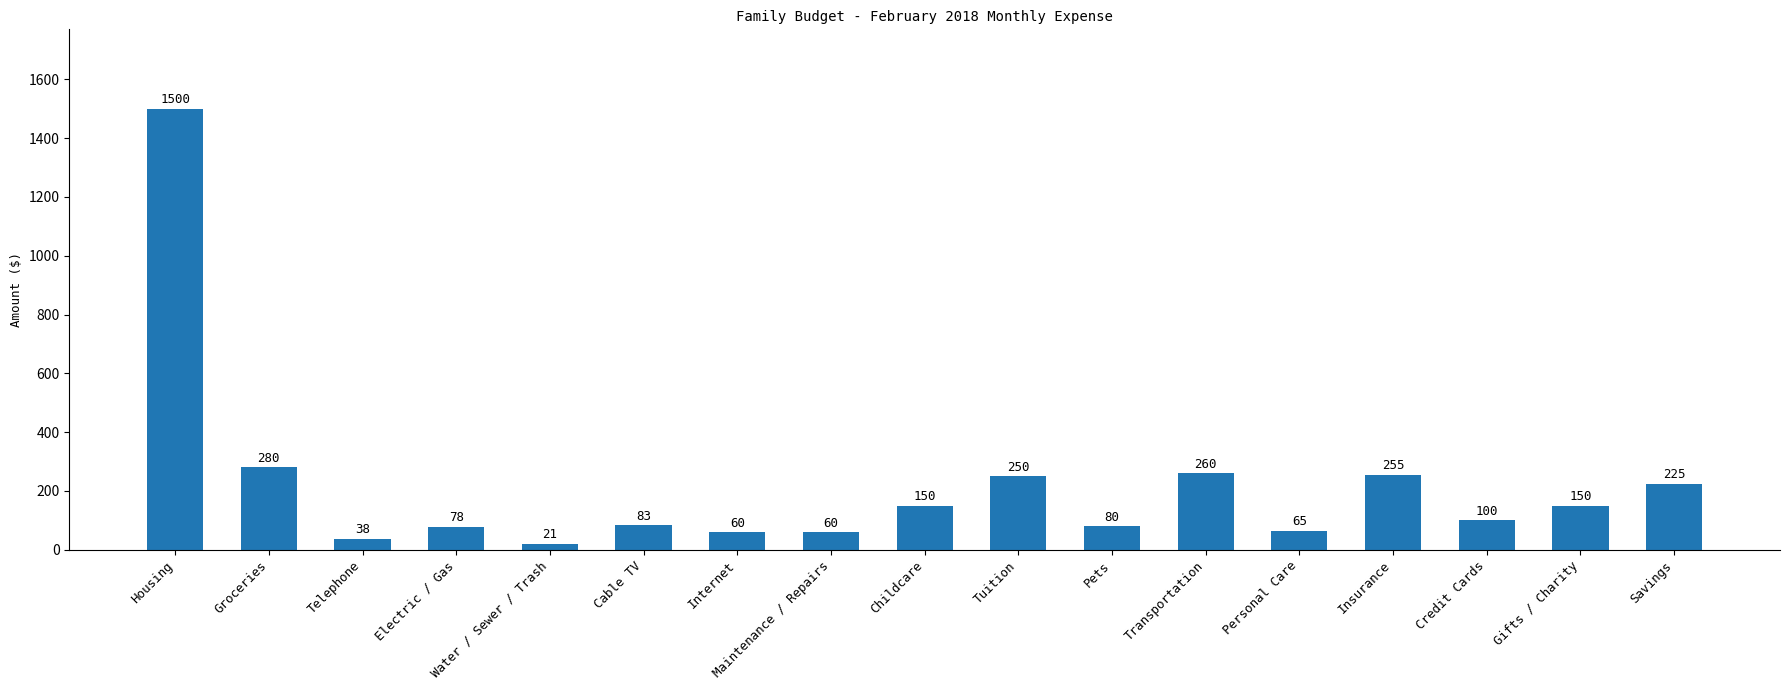

What is the ratio of the value at Transportation to the value at Insurance?

1.0